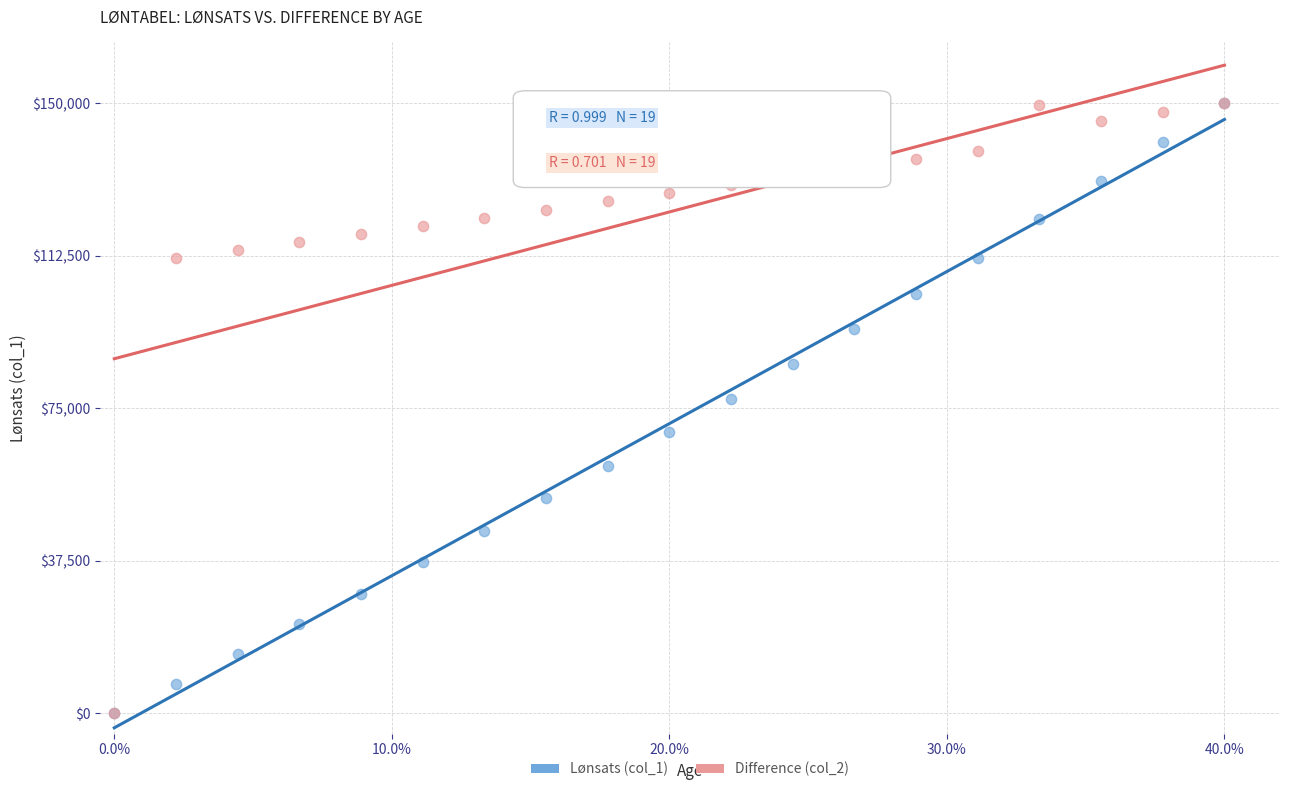

What are all the series names shown in the legend?

Lønsats (col_1), Difference (col_2)